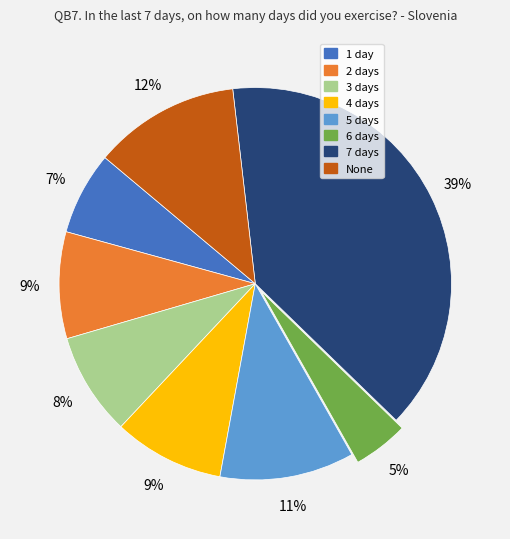

Count the number of slices in the pie.

8